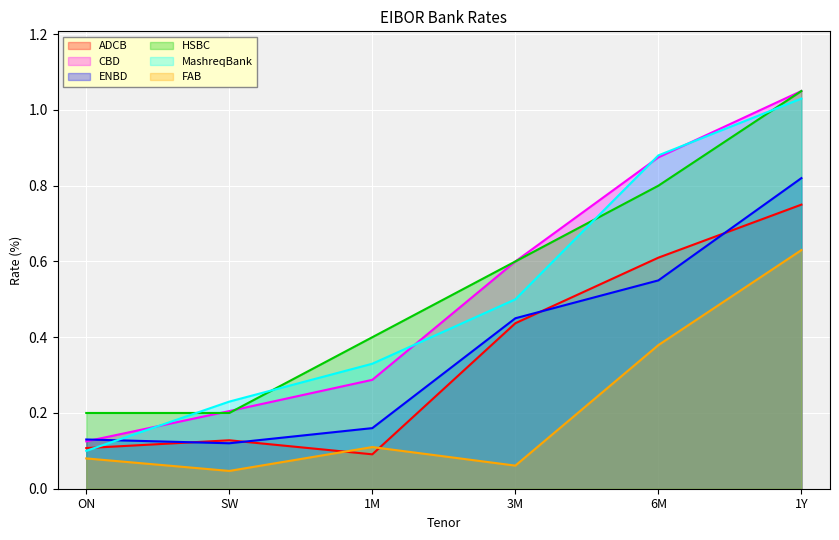

Does the chart display data point markers on the line(s)?

No